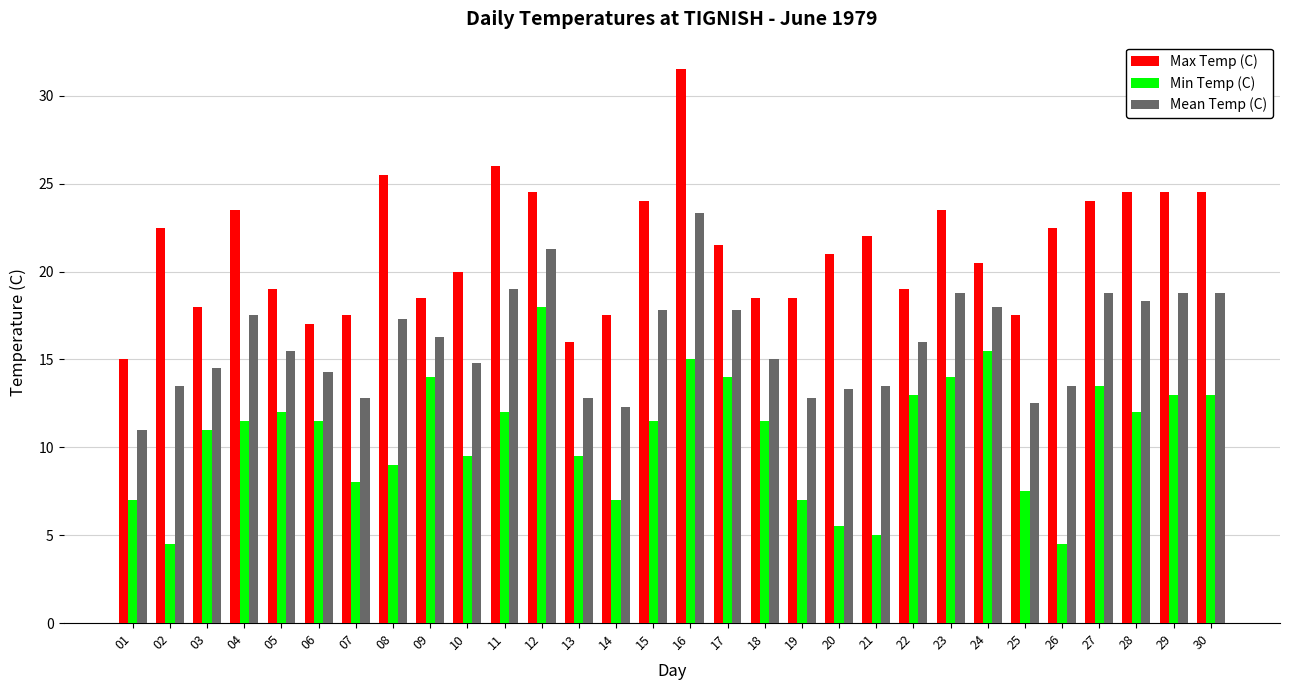

Are the bars grouped side by side (vs. stacked)?

Yes